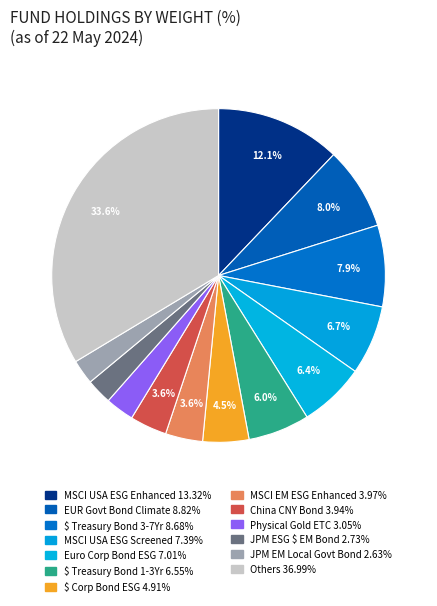

Is there any slice that represents more than half of the pie?

No